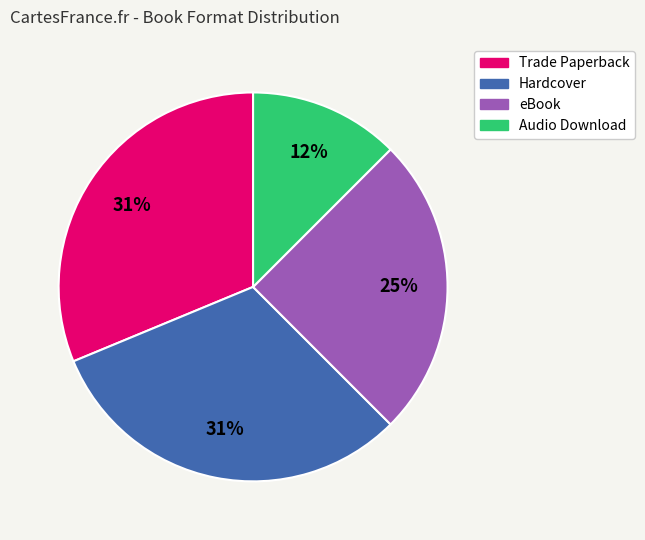

Is the sum of Hardcover and Audio Download greater than half?

No